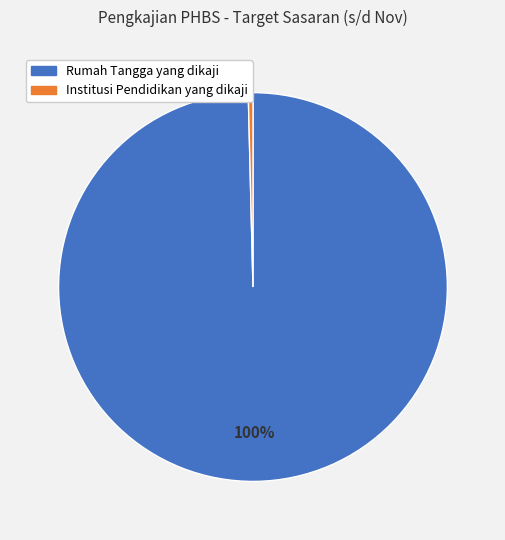

How many segments does this pie chart have?

2